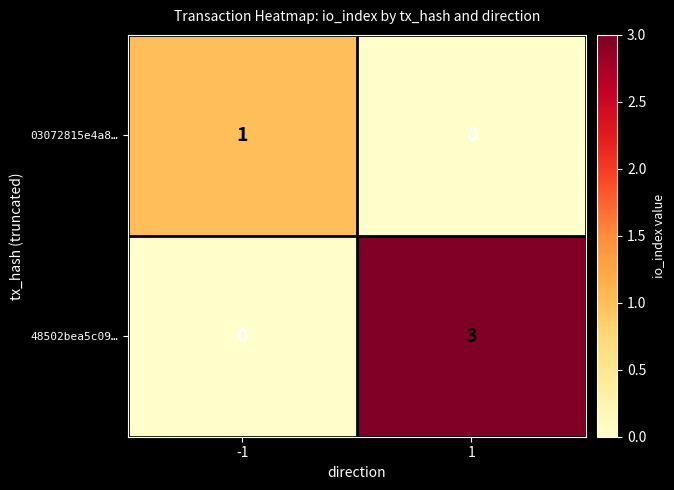

What is the maximum value for 48502bea5c09…?

3